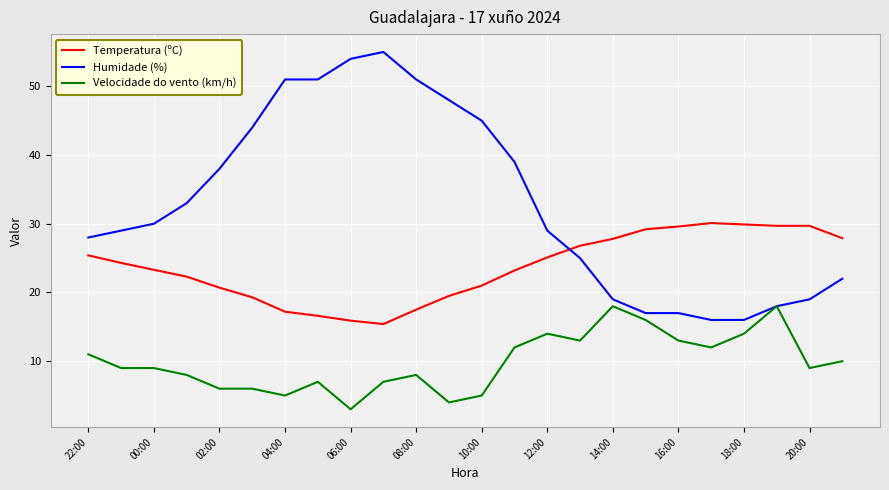

List the series in order of their peak value, lowest first.

Velocidade do vento (km/h), Temperatura (ºC), Humidade (%)